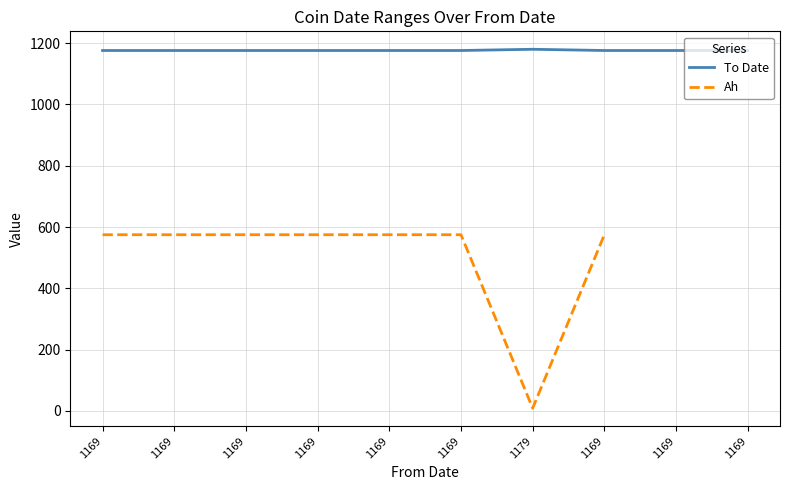

The value of To Date at 1169 is 455.7. True or false?

False